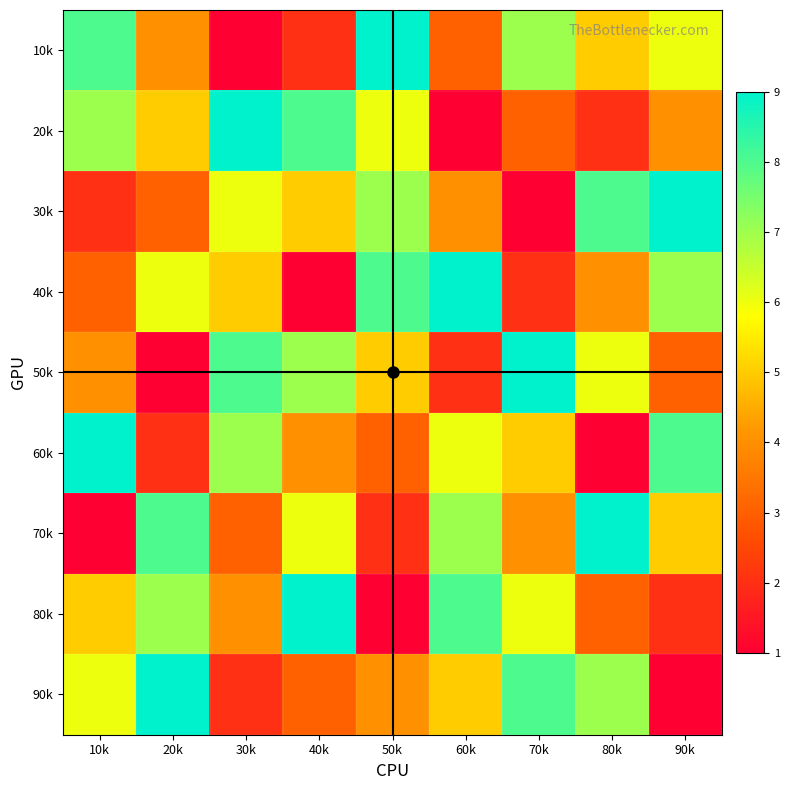

At which category is the sum across all series the highest?

10k